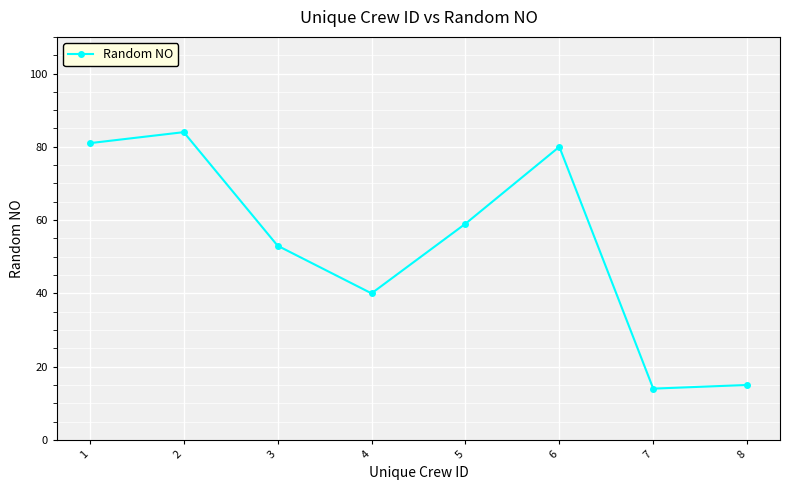

Where does the data first go above 59?

1